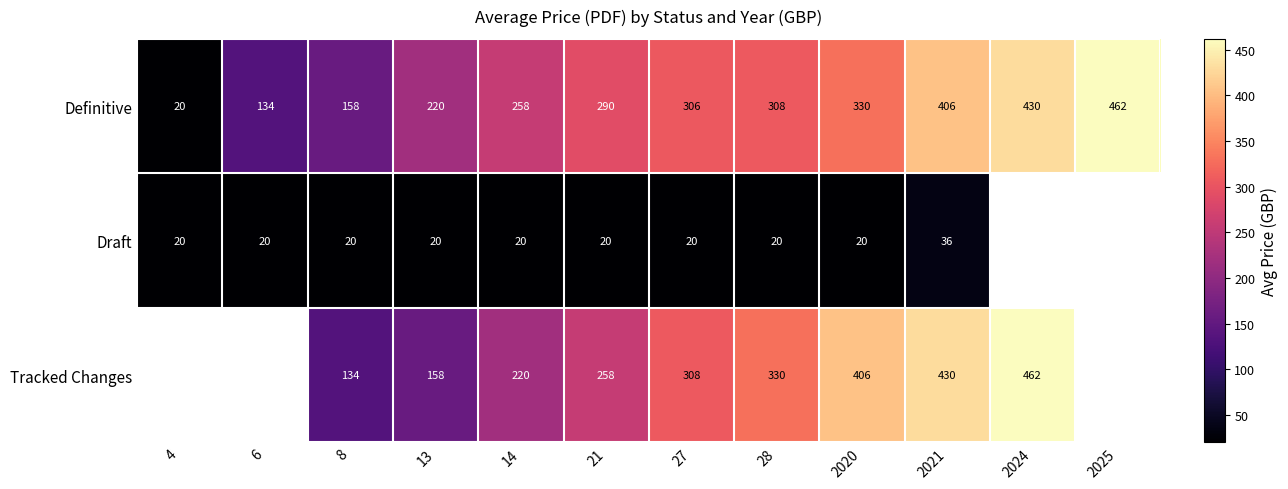

What is the total value across all series at 13?

398